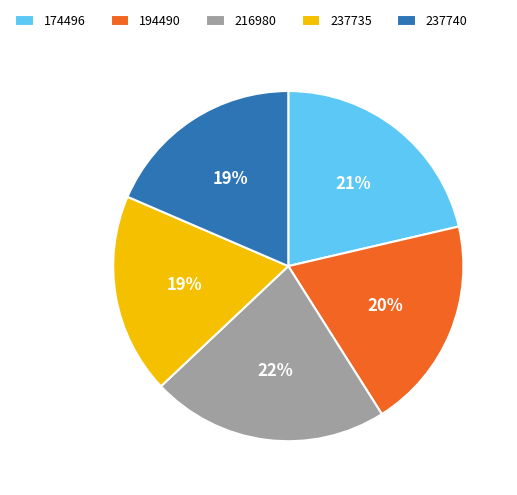

What is the ratio of the value at 237740 to the value at 194490?

0.9